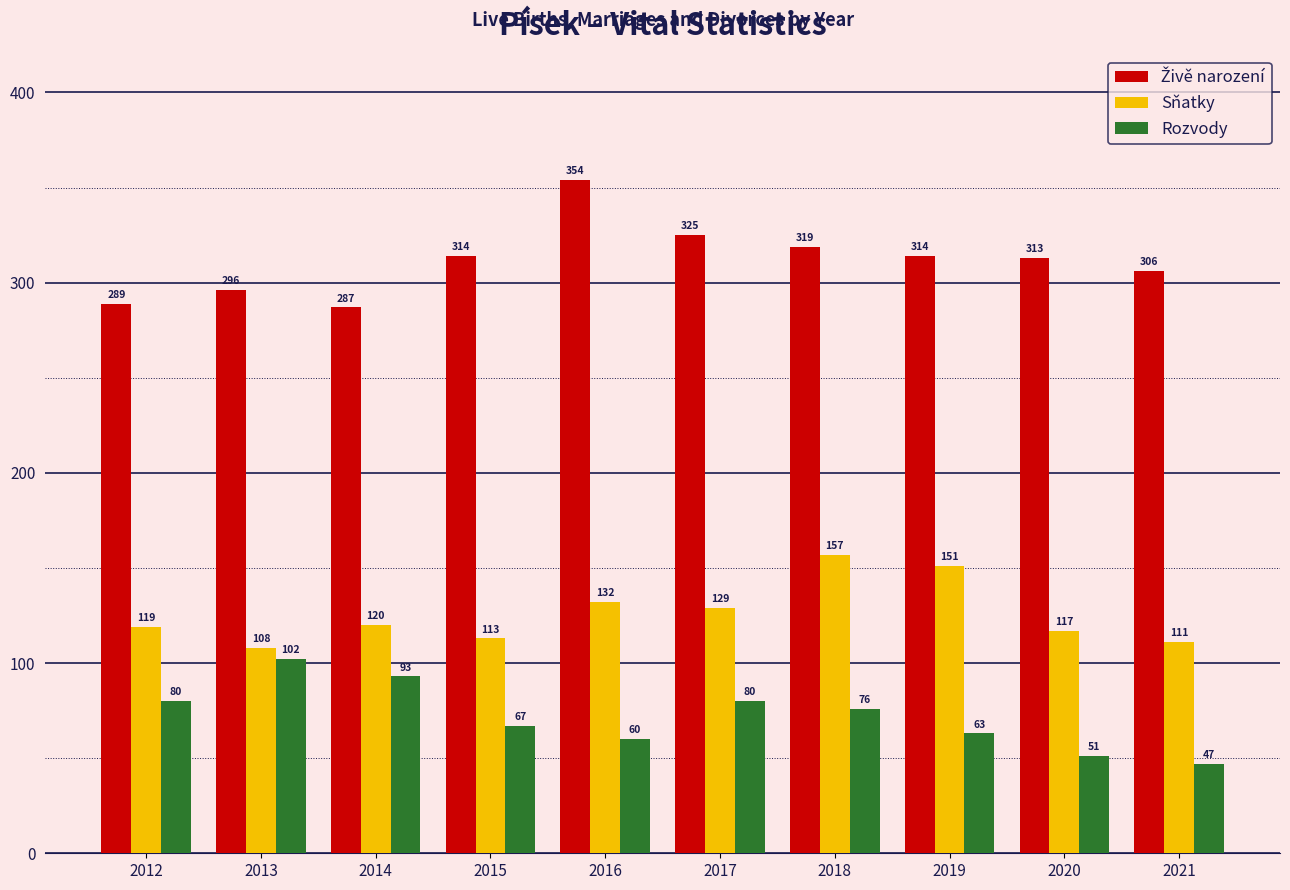

Is the value of Sňatky at 2020 greater than the value of Rozvody at 2018?

Yes